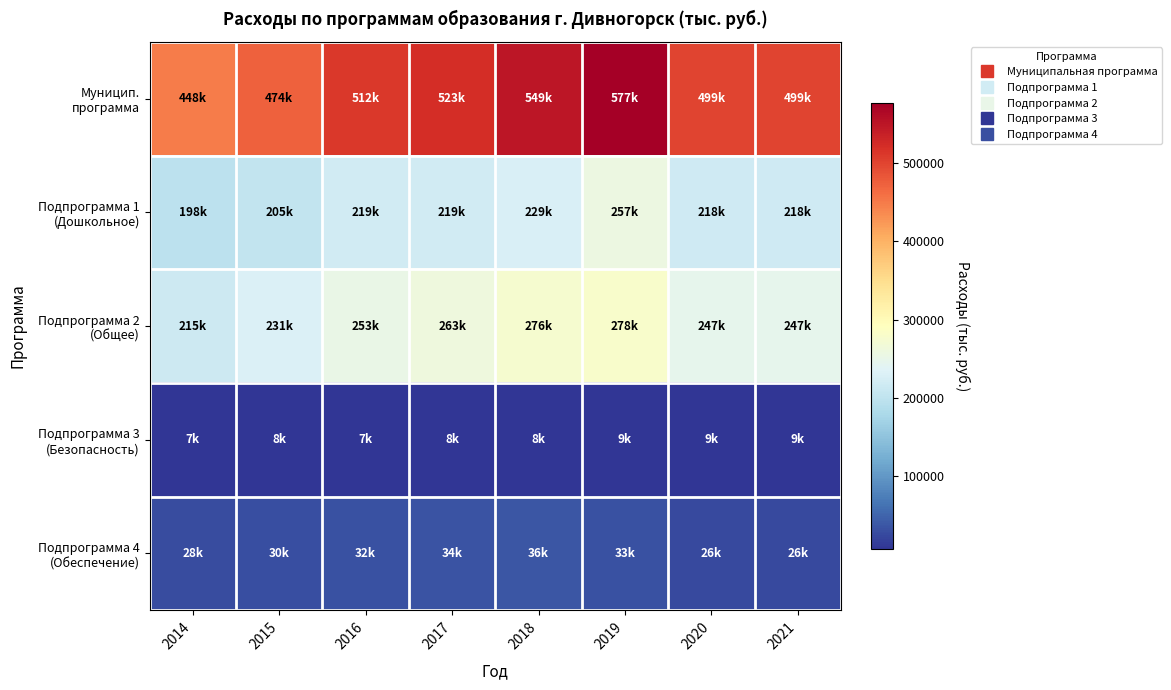

Rank the series at 2015 from lowest to highest value.

Подпрограмма 3 (Безопасность), Подпрограмма 4 (Обеспечение), Подпрограмма 1 (Дошкольное), Подпрограмма 2 (Общее), Муницип. программа